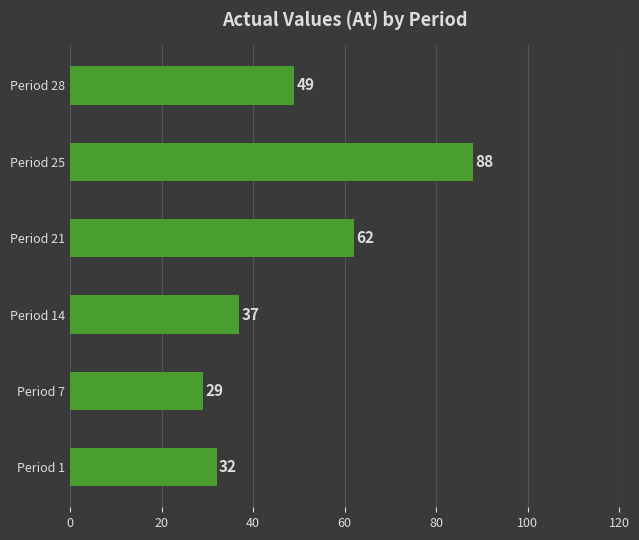

The chart shows a value of 15 at Period 21. True or false?

False